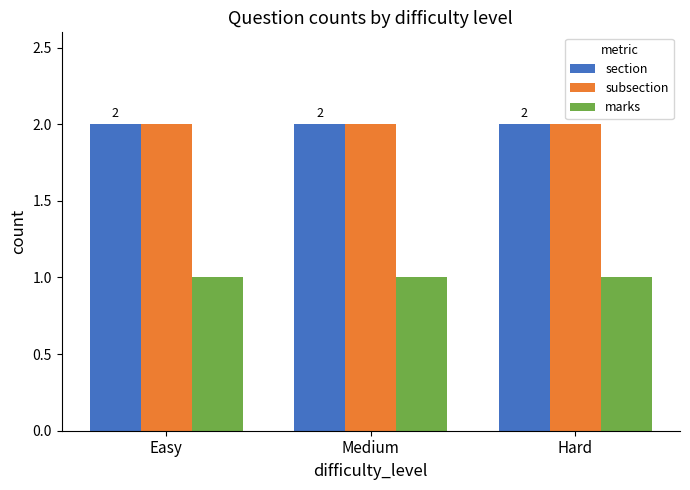

Is the value of section at Easy greater than the value of marks at Hard?

Yes